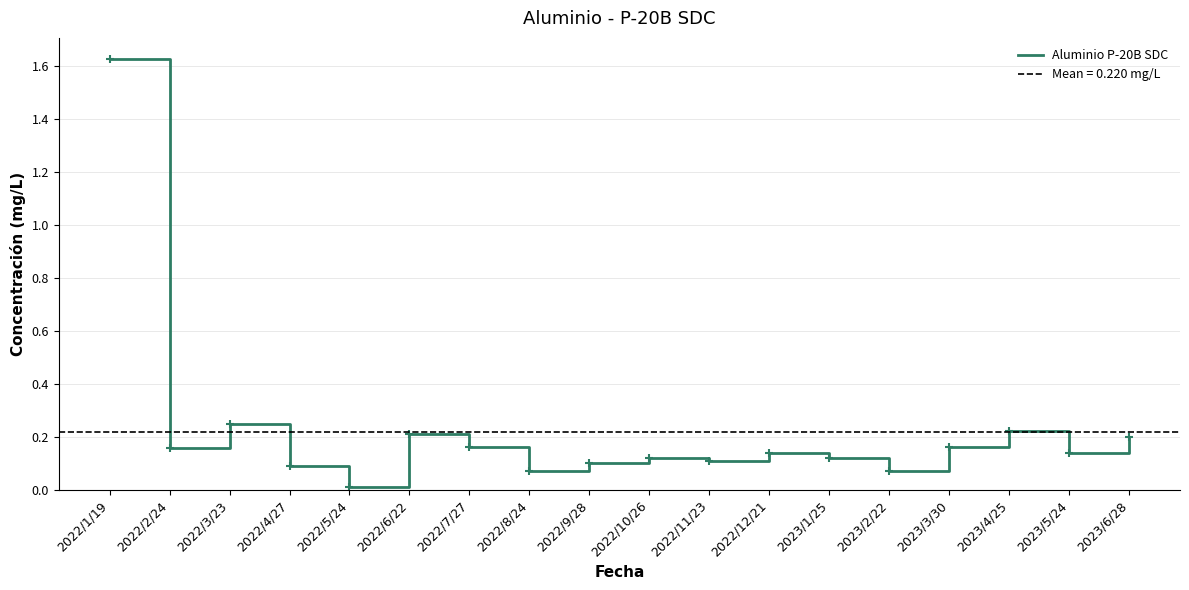

The chart shows a value of 0.2 at 2022/7/27. True or false?

True